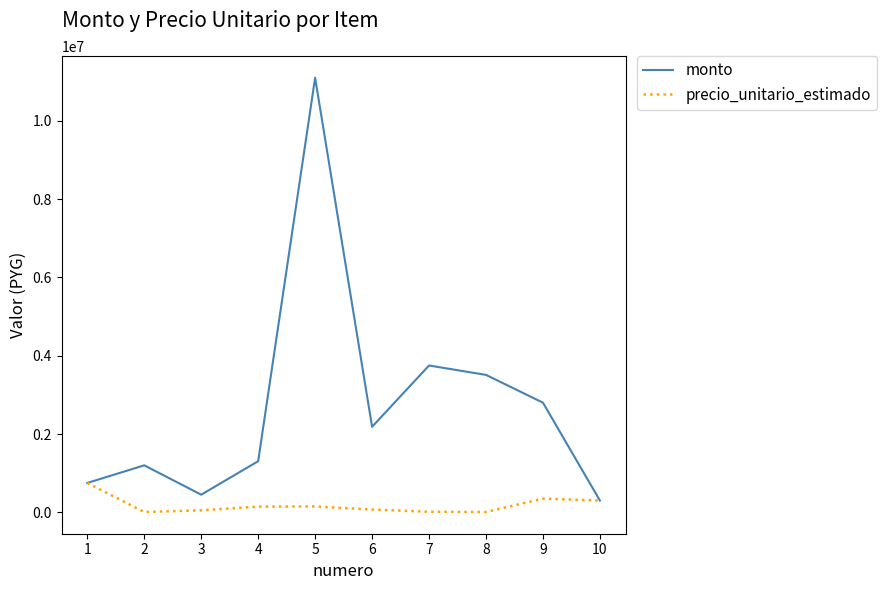

What is the spread (max minus min) of values at 3?

400000